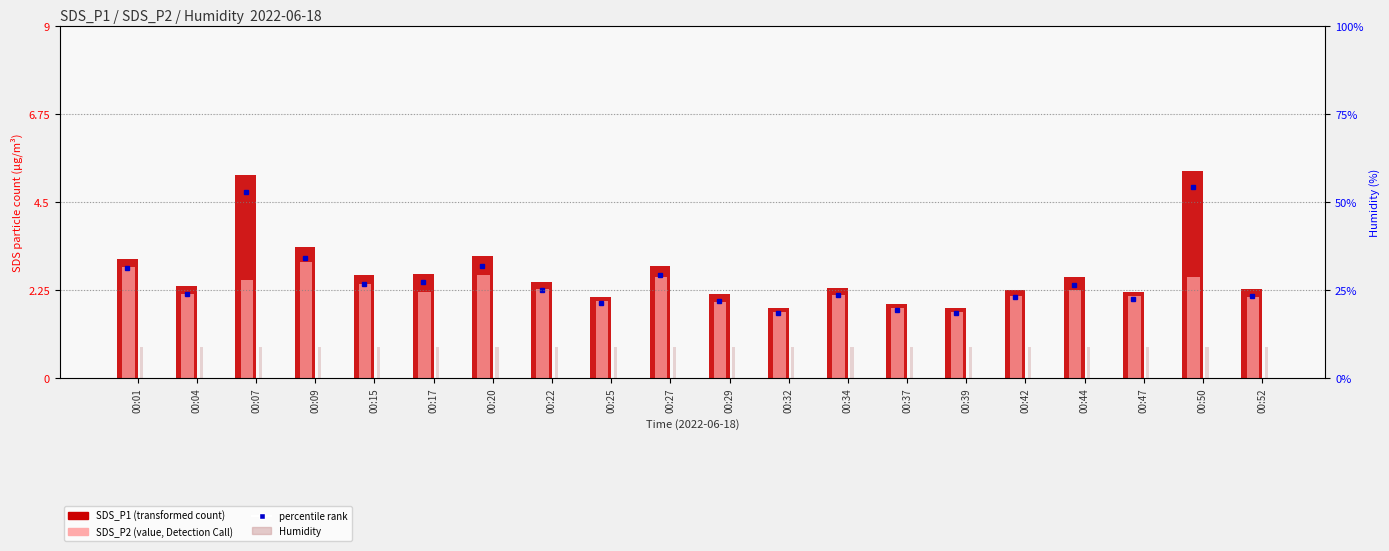

Is it true that Humidity equals 9.0 at 00:17?

True